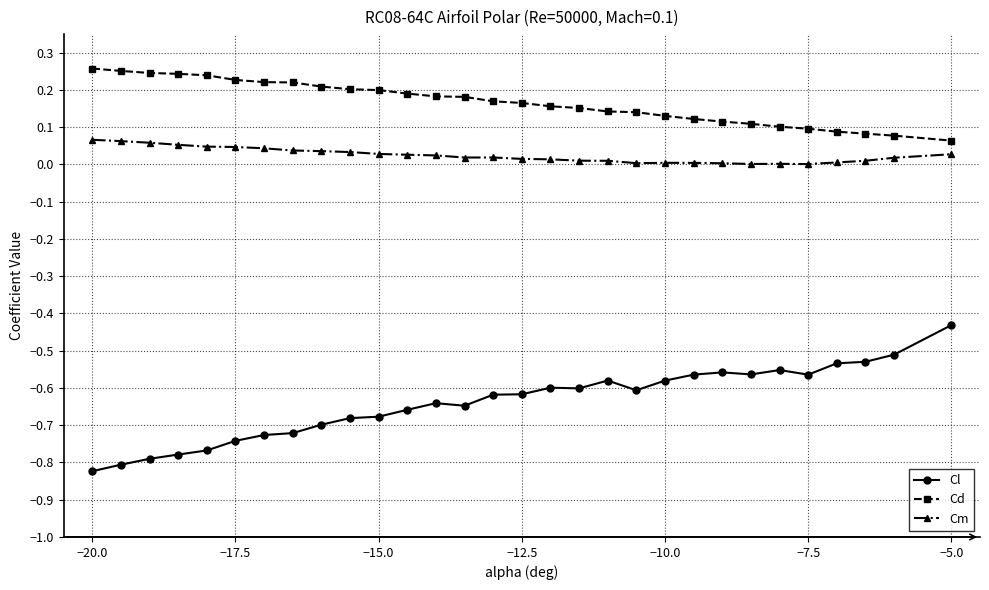

What is the sum of all Cl values?

-19.2